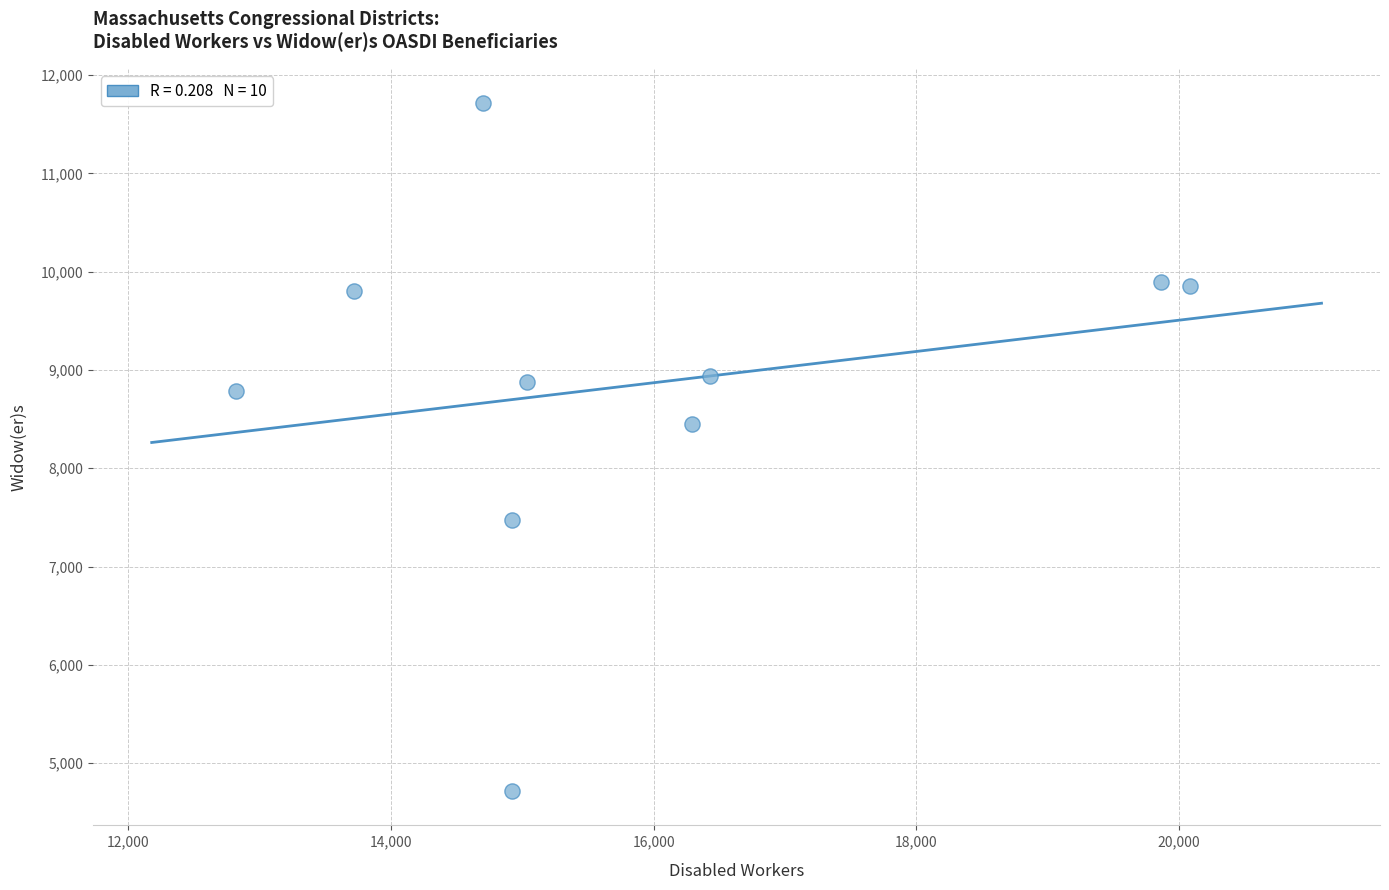

What is the range of Y values (max minus min)?

6998